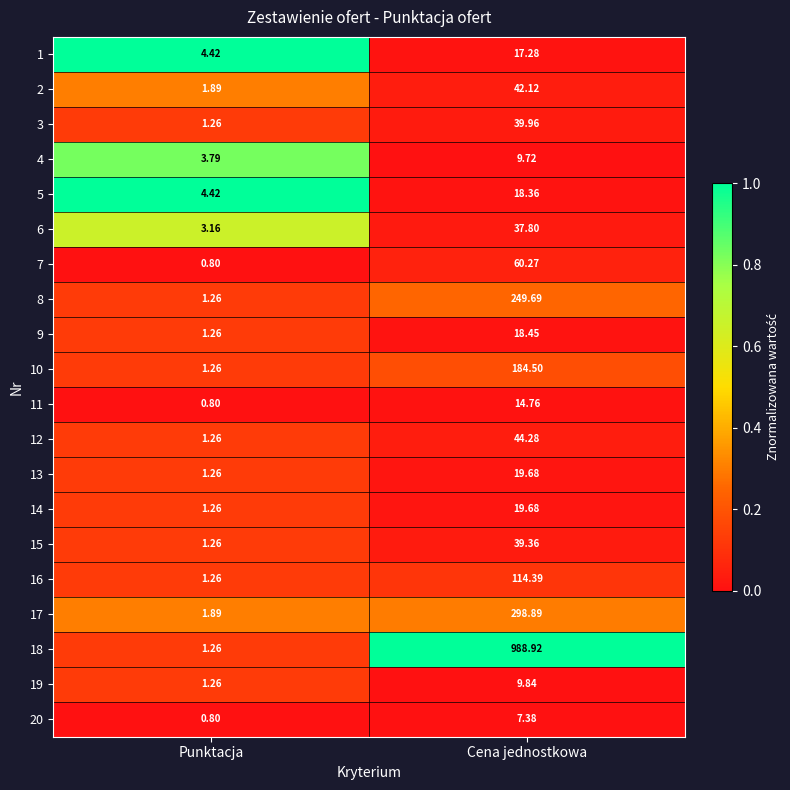

At which label is 2 closest to 22?

Punktacja